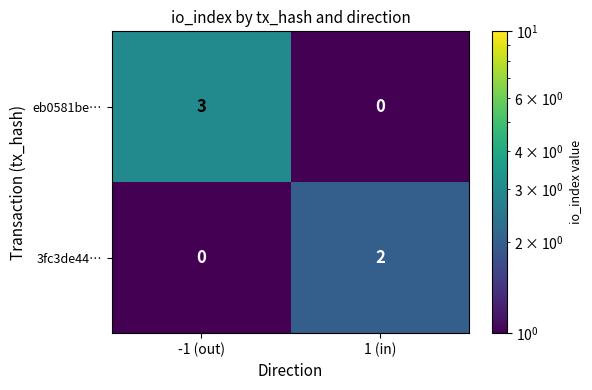

At 1 (in), list the series in order from largest to smallest.

3fc3de44…, eb0581be…